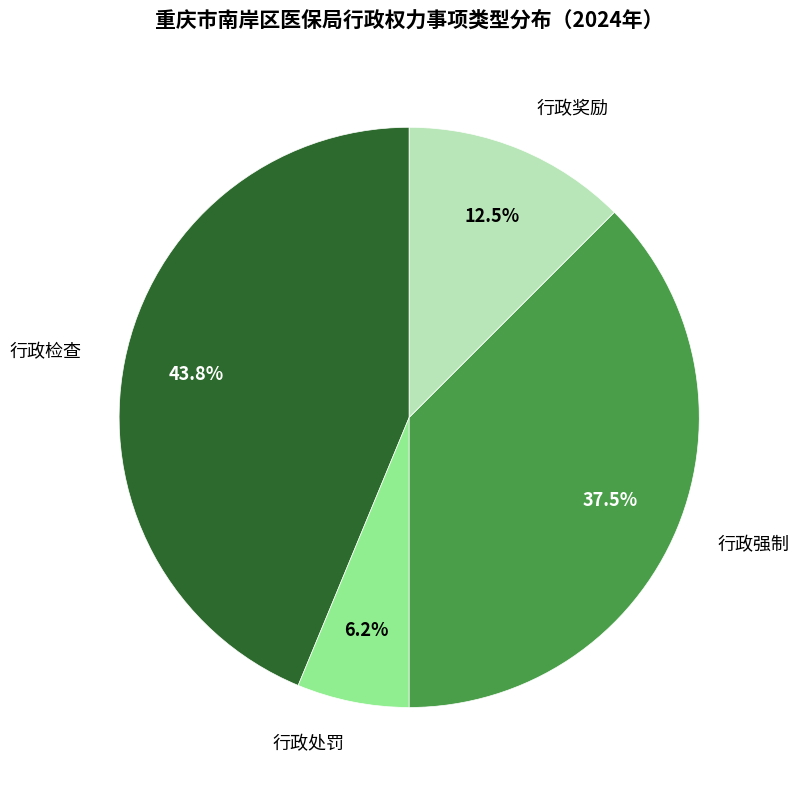

Which has a higher value, 行政检查 or 行政强制?

行政检查